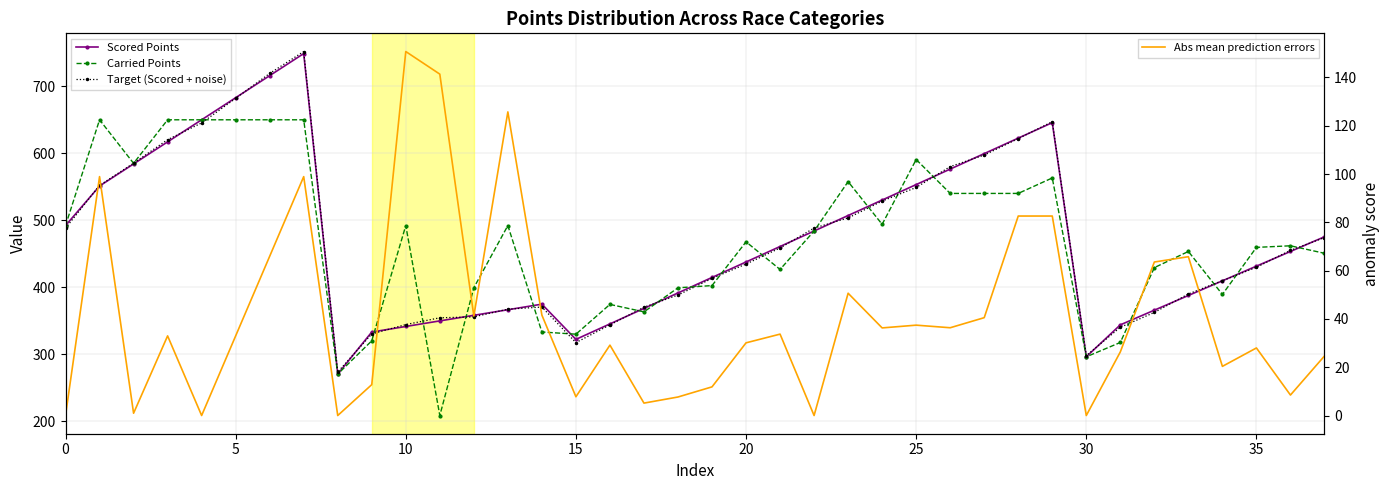

True or false: Target (Scored + noise) has a value of 389.8 at 33.

True